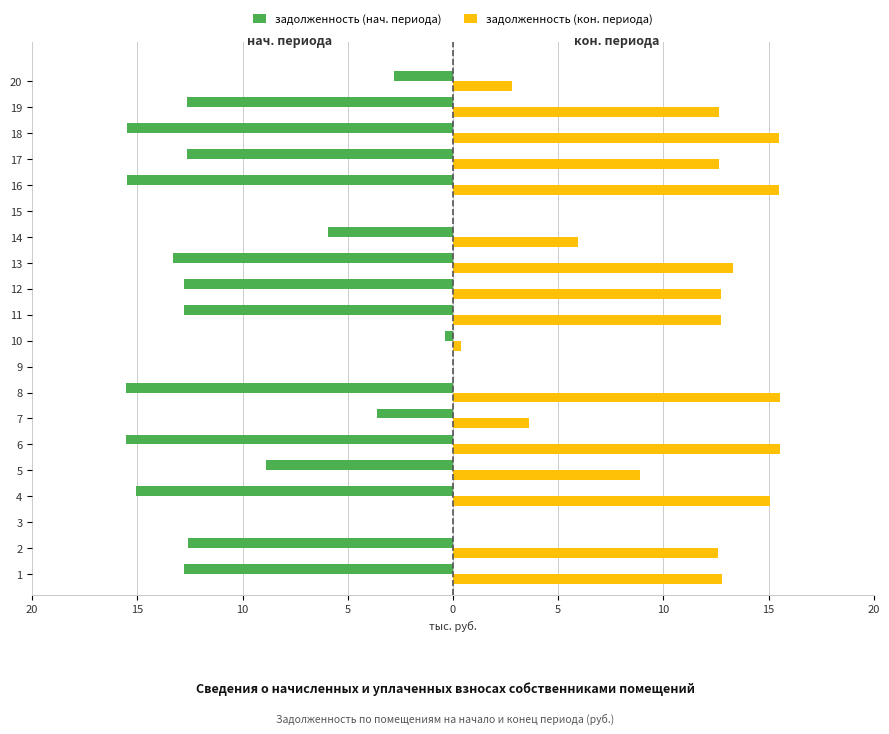

Reading left to right, list all the values displayed in this chart.

задолженность (нач. периода): -12.8	-12.6	0.0	-15.0	-8.9	-15.6	-3.6	-15.6	0.0	-0.4	-12.8	-12.8	-13.3	-5.9	-0.0	-15.5	-12.6	-15.5	-12.6	-2.8
задолженность (кон. периода): 12.8	12.6	0.0	15.0	8.9	15.6	3.6	15.6	0.0	0.4	12.8	12.8	13.3	5.9	0.0	15.5	12.6	15.5	12.6	2.8